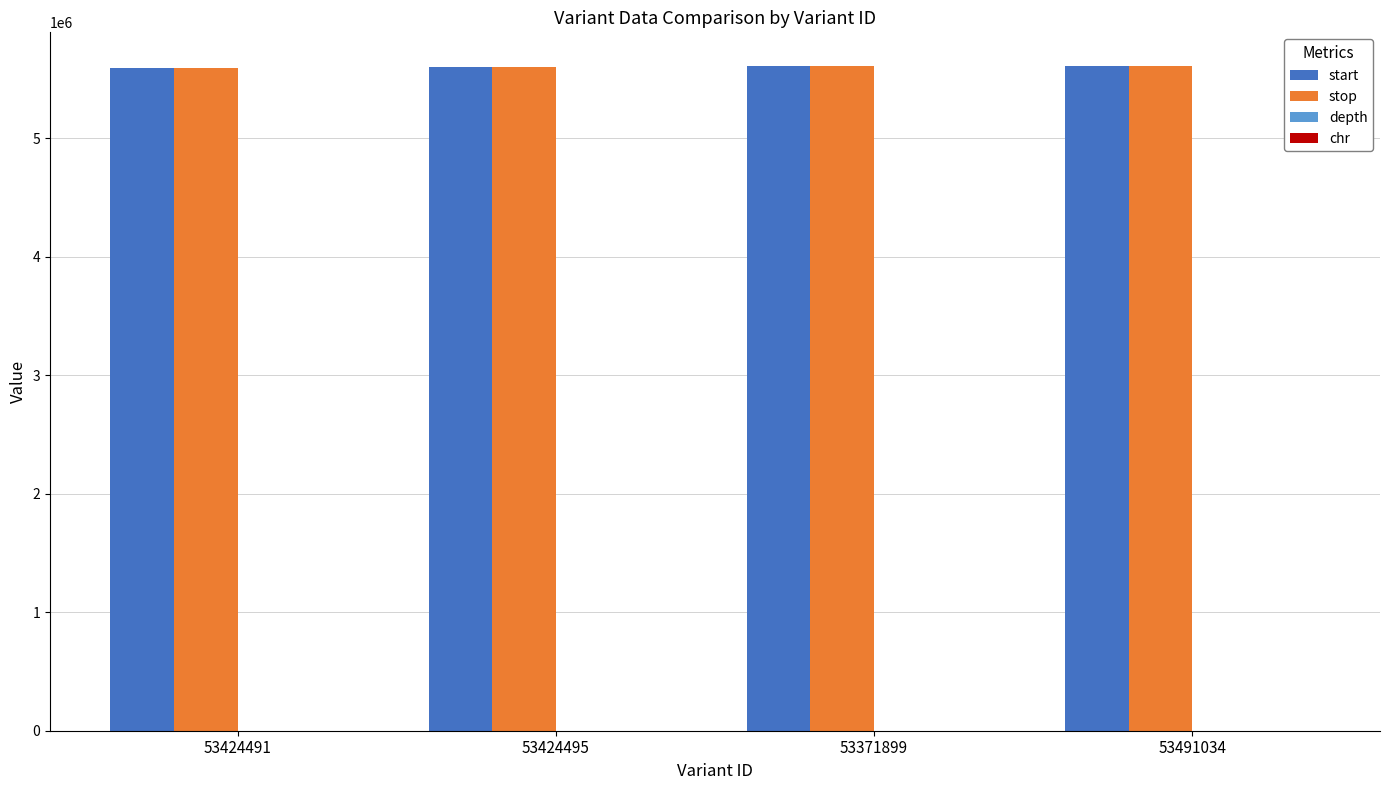

What is the sum of all stop values?

22416605